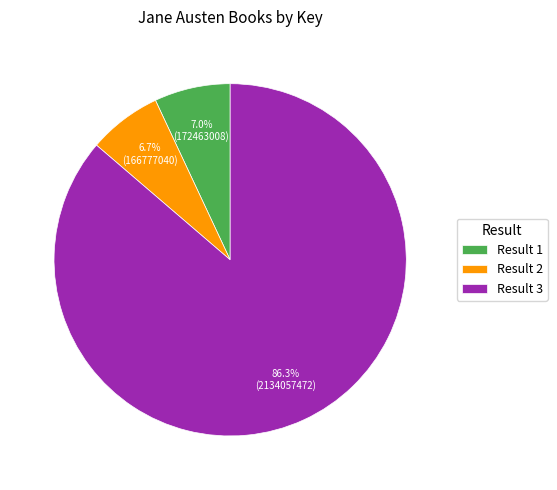

Which slice represents more than half of the pie?

Result 3